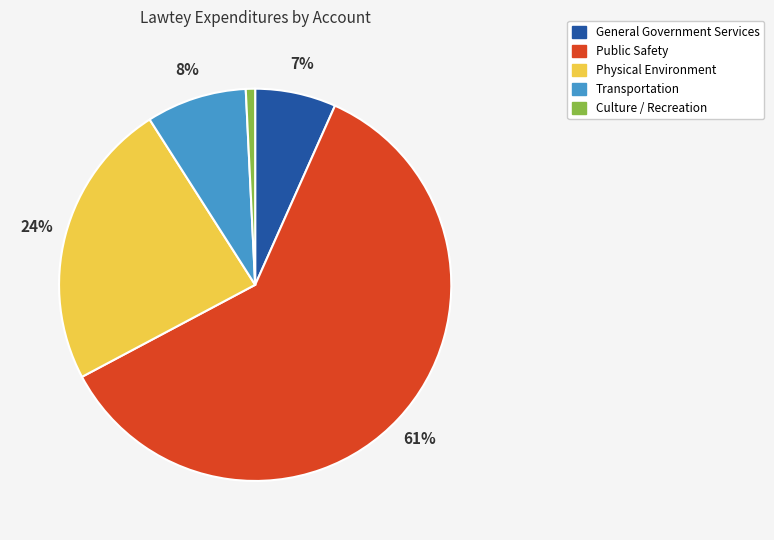

Is there any slice that represents more than half of the pie?

Yes